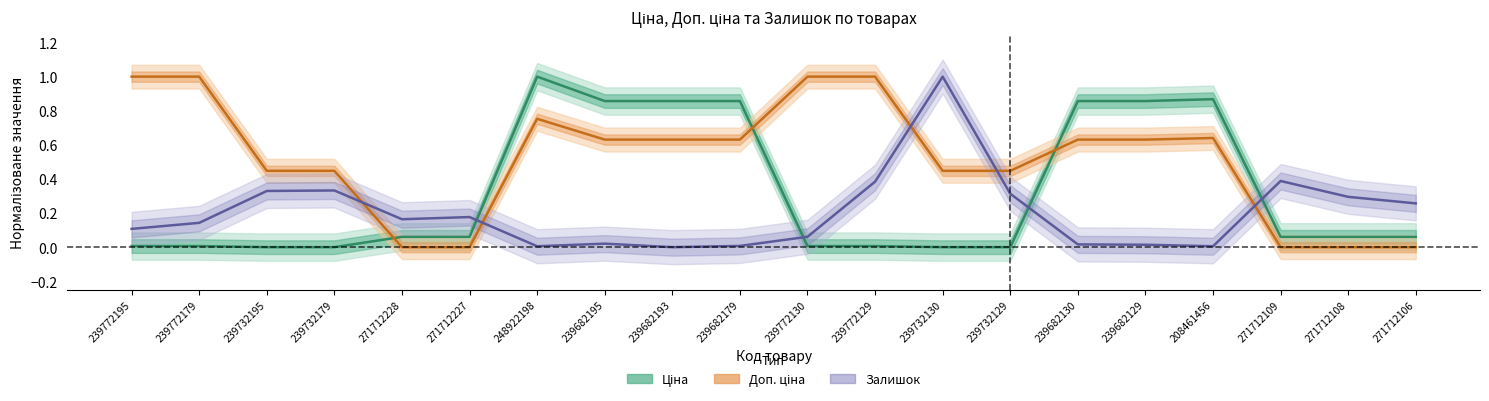

How many distinct data groups are displayed?

3